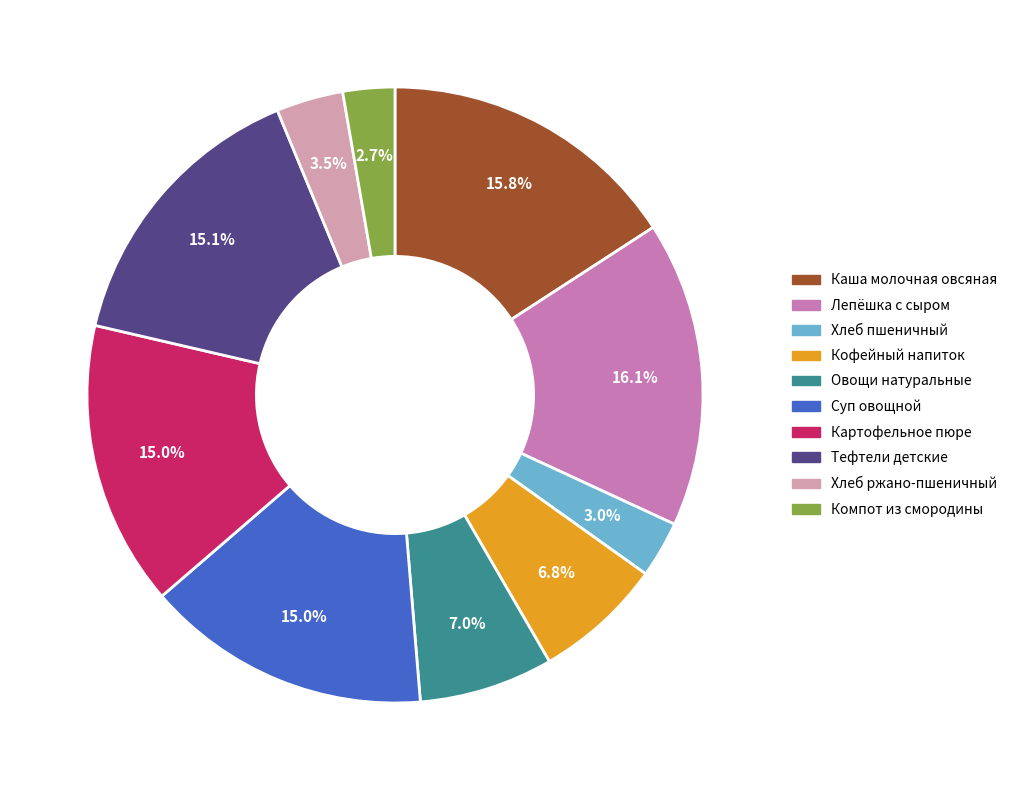

To the nearest percent, what is the average slice percentage?

10%